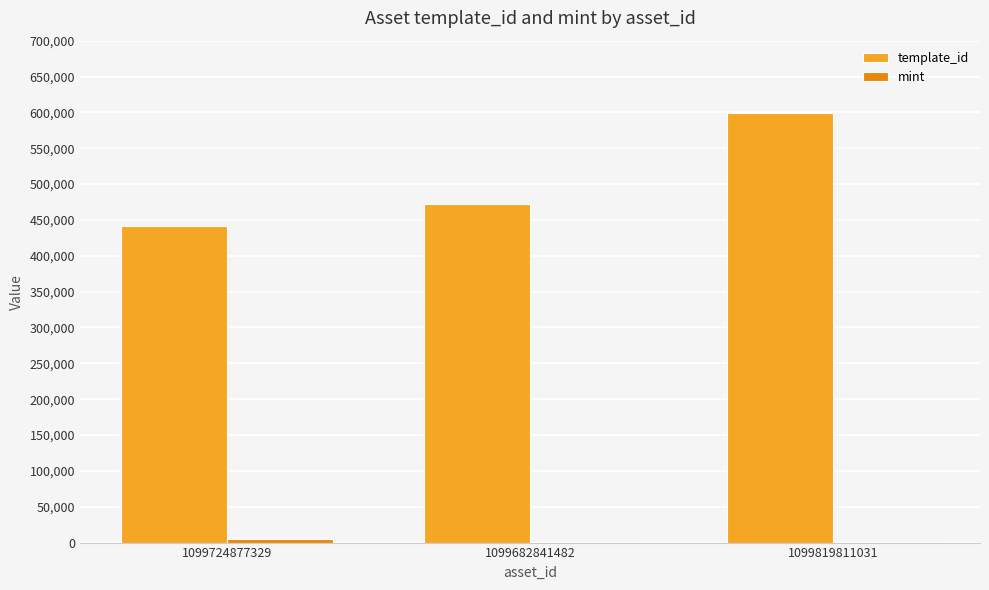

The value of template_id at 1099819811031 is 598905. True or false?

True